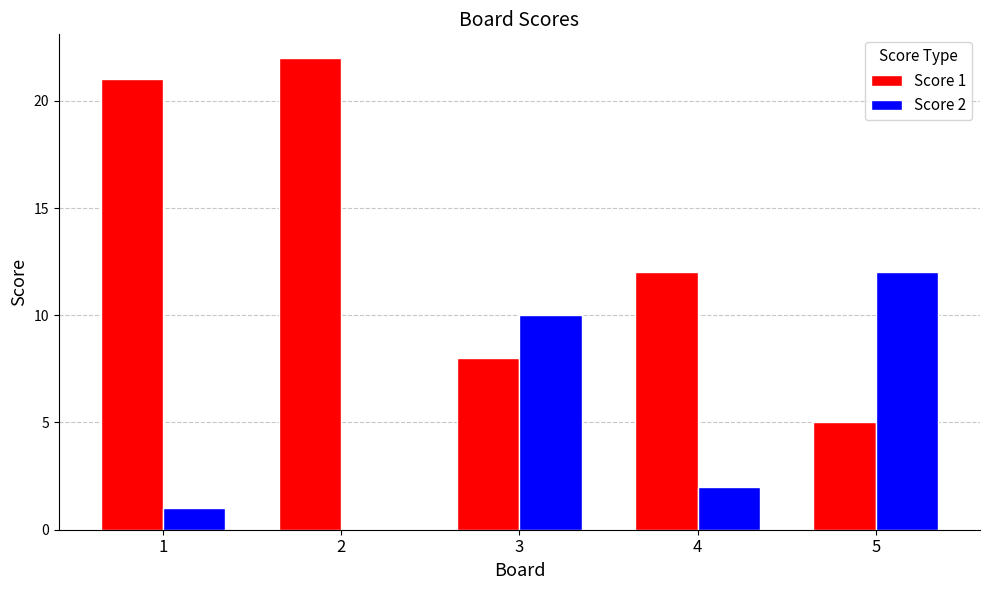

Between 4 and 5, which series saw the biggest shift?

Score 2